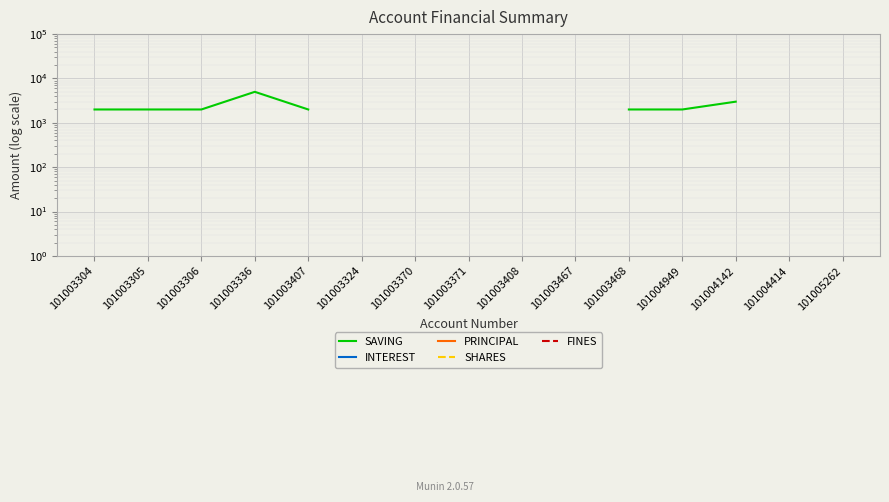

What position from the left is 101003407?

5